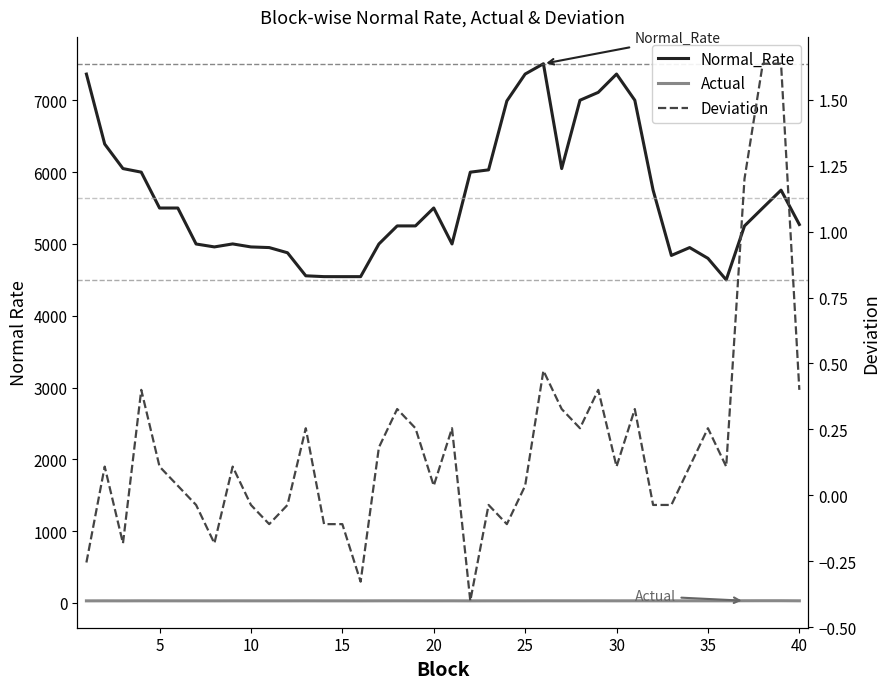

Reading left to right, what are all the values shown in this chart?

Normal_Rate: 7365.1	6390.7	6049.4	5999.5	5500.1	5500.1	4999.1	4958.5	5000.2	4958.4	4949.3	4877.0	4556.2	4544.7	4544.4	4544.5	4999.3	5250.9	5251.0	5500.6	4999.9	5999.3	6031.5	6990.9	7365.5	7509.2	6049.2	7001.0	7110.8	7365.7	7000.7	5749.8	4839.7	4949.4	4799.5	4499.6	5250.7	5500.8	5749.1	5270.6
Actual: 29.7	30.1	29.8	30.4	30.1	30.0	30.0	29.8	30.1	30.0	29.9	30.0	30.3	29.9	29.9	29.7	30.2	30.3	30.3	30.0	30.3	29.6	30.0	29.9	30.0	30.5	30.3	30.3	30.4	30.1	30.3	30.0	30.0	30.1	30.3	30.1	31.2	31.6	31.6	30.4
Deviation: -0.3	0.1	-0.2	0.4	0.1	0.0	-0.0	-0.2	0.1	-0.0	-0.1	-0.0	0.3	-0.1	-0.1	-0.3	0.2	0.3	0.3	0.0	0.3	-0.4	-0.0	-0.1	0.0	0.5	0.3	0.3	0.4	0.1	0.3	-0.0	-0.0	0.1	0.3	0.1	1.2	1.6	1.6	0.4